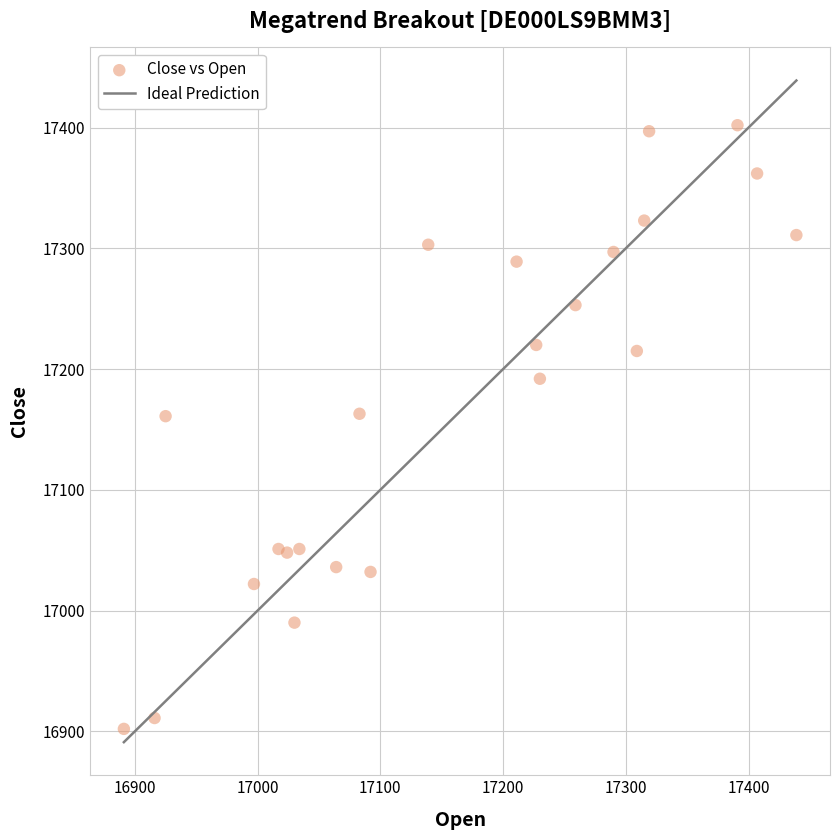

What is the range of X values (max minus min)?

548